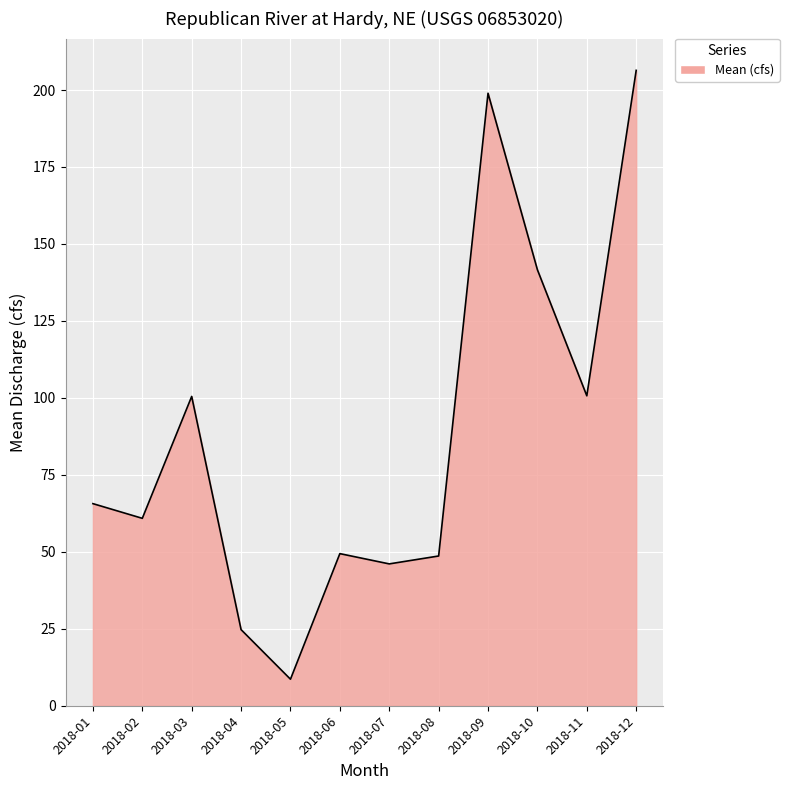

How many values are below 65?

6